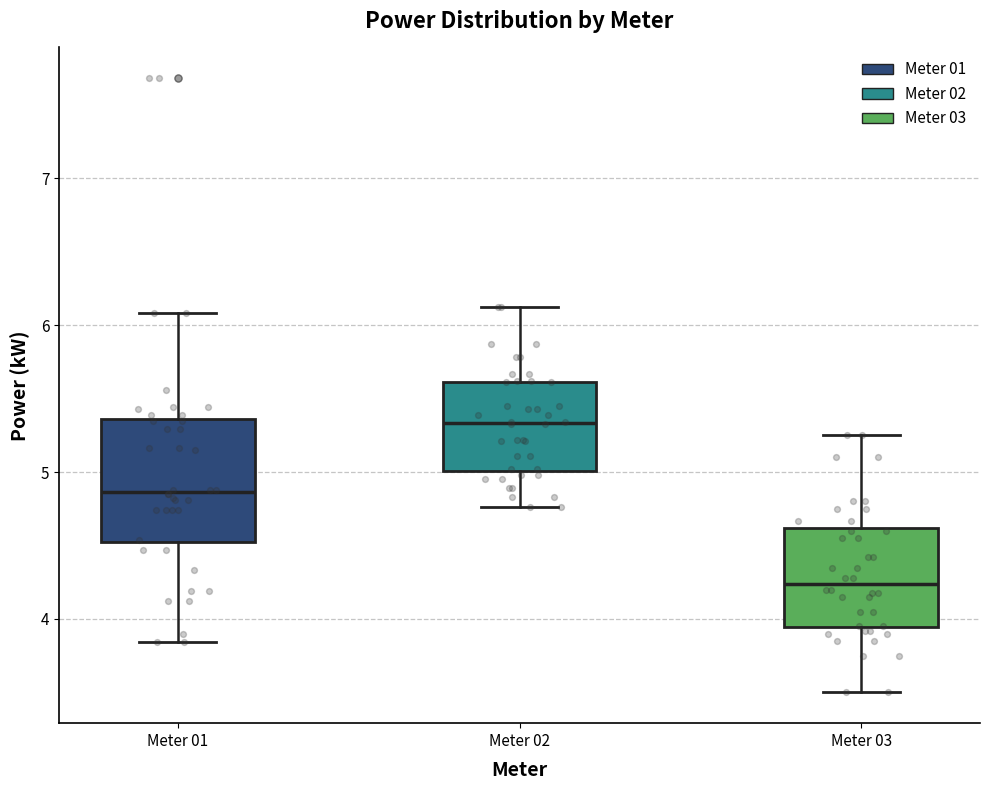

Reading left to right, transcribe this box plot: for each box, give where its median line is, the range the box spans, and where its two whiskers end, as read against the y-axis. The values are not printed on the chart, so give them approximately, as read against the axis.

Meter 01: median 4.9, box 4.5 to 5.4, whiskers 3.8 to 6.1
Meter 02: median 5.3, box 5.0 to 5.6, whiskers 4.8 to 6.1
Meter 03: median 4.2, box 3.9 to 4.6, whiskers 3.5 to 5.3